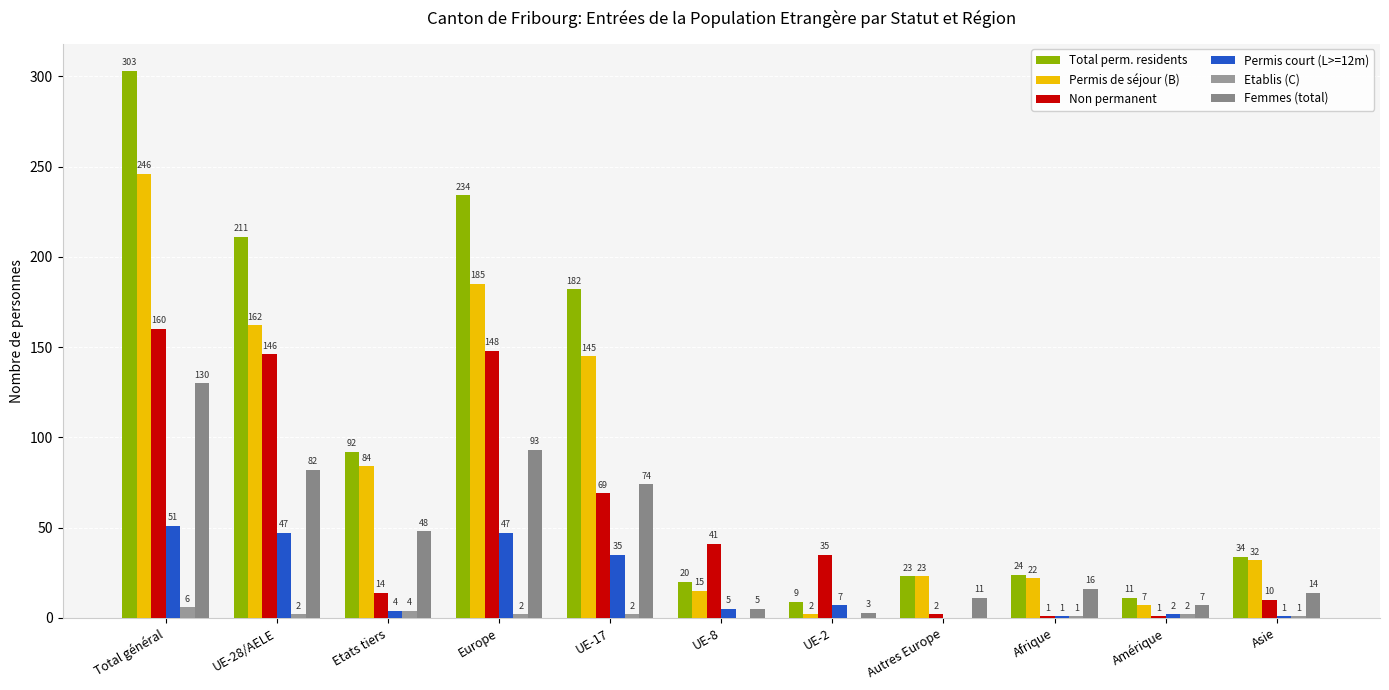

What is the label of the 8th bar from the right?

Europe